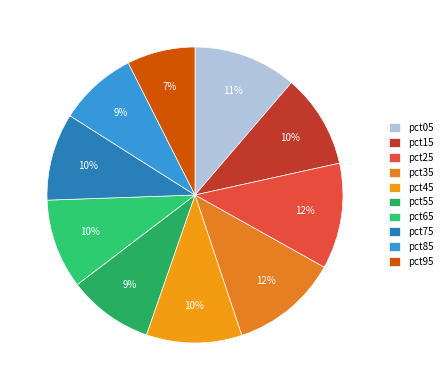

Rank the categories by value from highest to lowest.

pct35, pct25, pct05, pct45, pct15, pct65, pct75, pct55, pct85, pct95